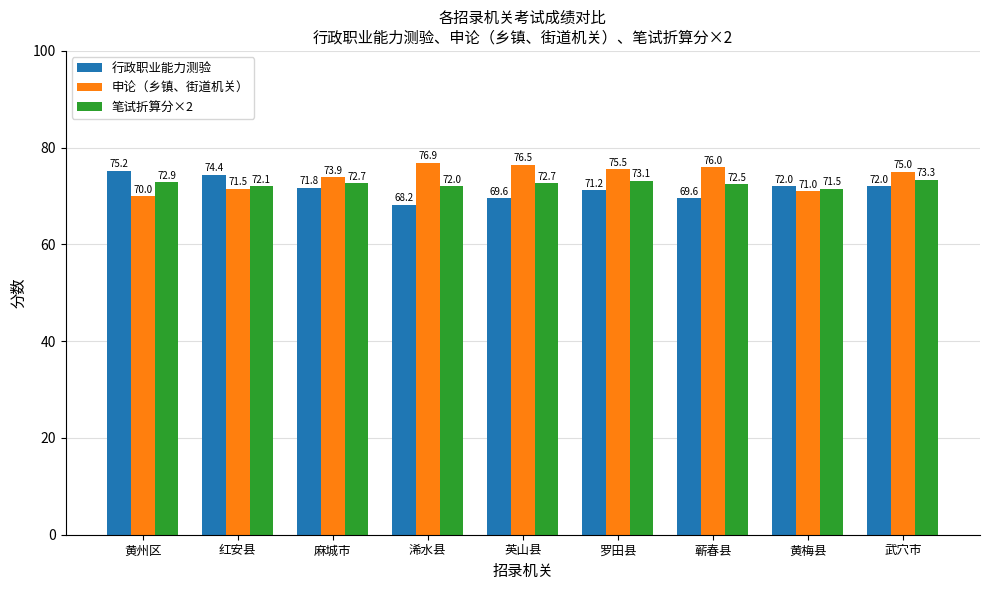

Which label corresponds to the largest value in the chart?

浠水县